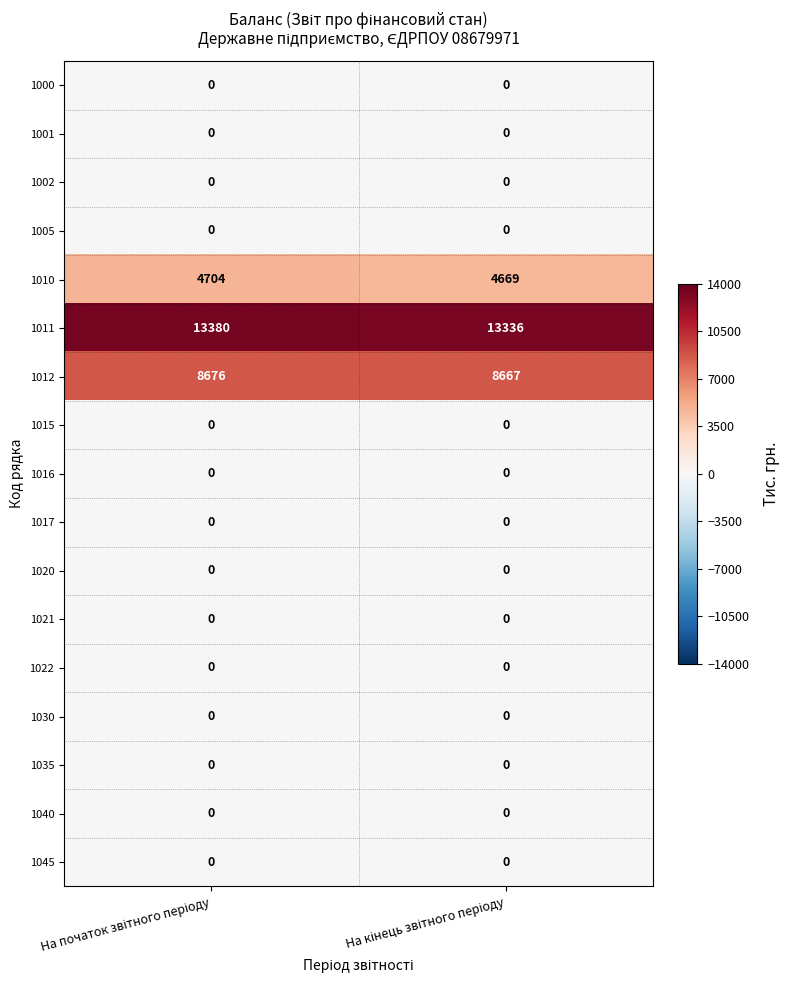

What is the sum of all 1011 values?

26716